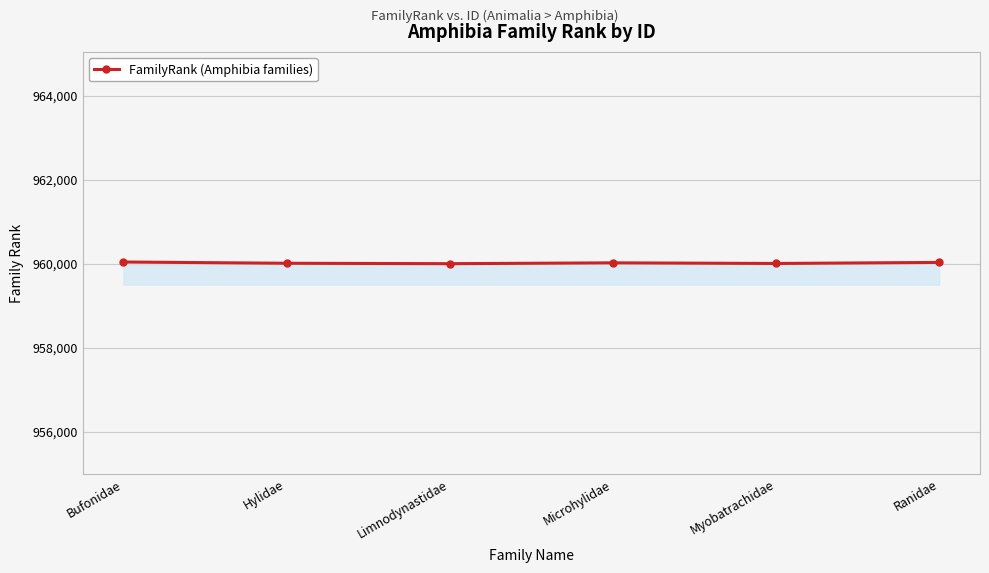

What is the ratio of the value at Hylidae to the value at Ranidae?

1.0